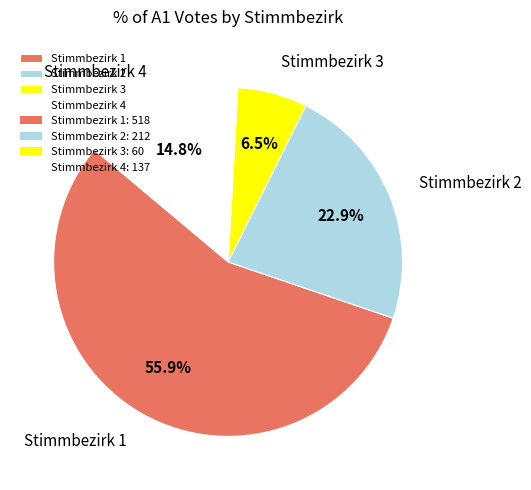

Is there any slice that represents more than half of the pie?

Yes